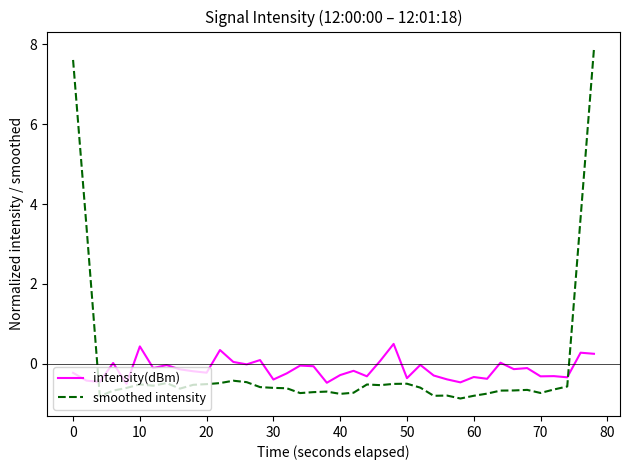

List the series in order of their peak value, lowest first.

intensity(dBm), smoothed intensity